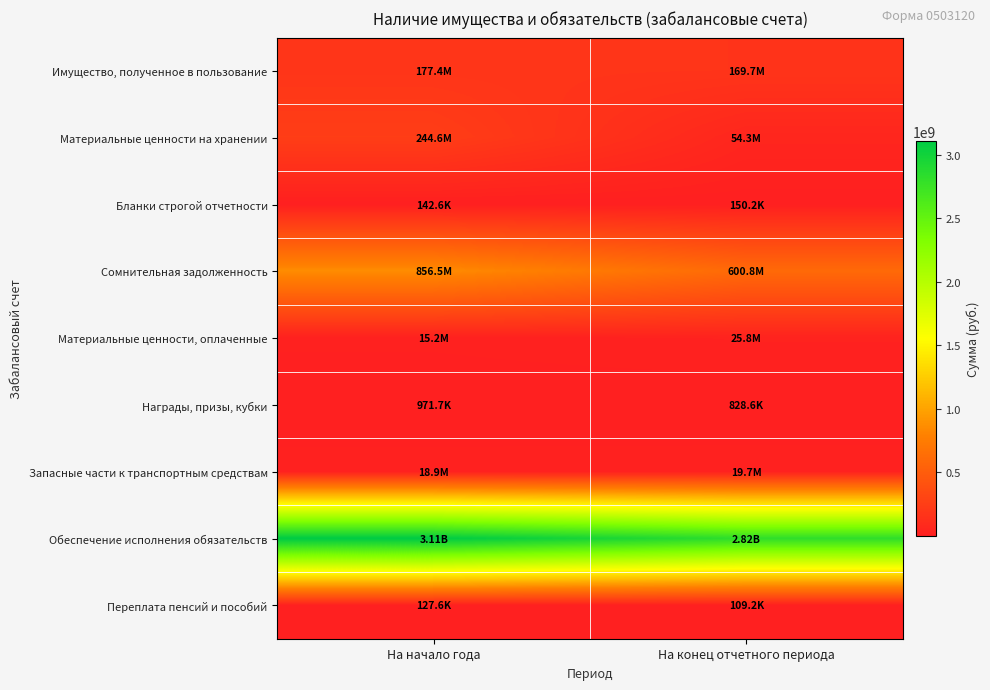

Reading left to right, list all the values displayed in this chart.

Имущество, полученное в пользование: На начало года=177366476.2	На конец отчетного периода=169735309.2
Материальные ценности на хранении: На начало года=244562893.6	На конец отчетного периода=54253531.3
Бланки строгой отчетности: На начало года=142598.0	На конец отчетного периода=150211.0
Сомнительная задолженность: На начало года=856509142.5	На конец отчетного периода=600848393.1
Материальные ценности, оплаченные: На начало года=15222852.4	На конец отчетного периода=25792941.0
Награды, призы, кубки: На начало года=971687.5	На конец отчетного периода=828565.6
Запасные части к транспортным средствам: На начало года=18853786.8	На конец отчетного периода=19711160.4
Обеспечение исполнения обязательств: На начало года=3109835038.9	На конец отчетного периода=2820998612.3
Переплата пенсий и пособий: На начало года=127550.7	На конец отчетного периода=109236.4